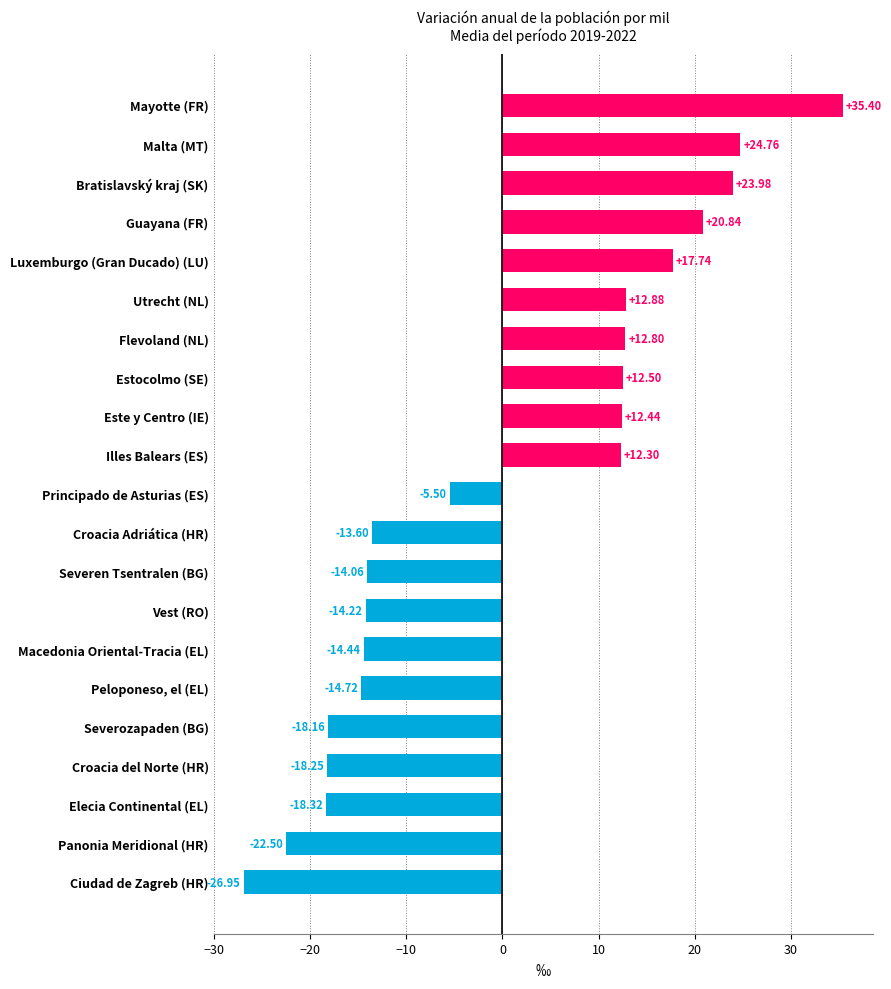

Rank the categories by value from lowest to highest.

Ciudad de Zagreb (HR), Panonia Meridional (HR), Elecia Continental (EL), Croacia del Norte (HR), Severozapaden (BG), Peloponeso, el (EL), Macedonia Oriental-Tracia (EL), Vest (RO), Severen Tsentralen (BG), Croacia Adriática (HR), Principado de Asturias (ES), Illes Balears (ES), Este y Centro (IE), Estocolmo (SE), Flevoland (NL), Utrecht (NL), Luxemburgo (Gran Ducado) (LU), Guayana (FR), Bratislavský kraj (SK), Malta (MT), Mayotte (FR)